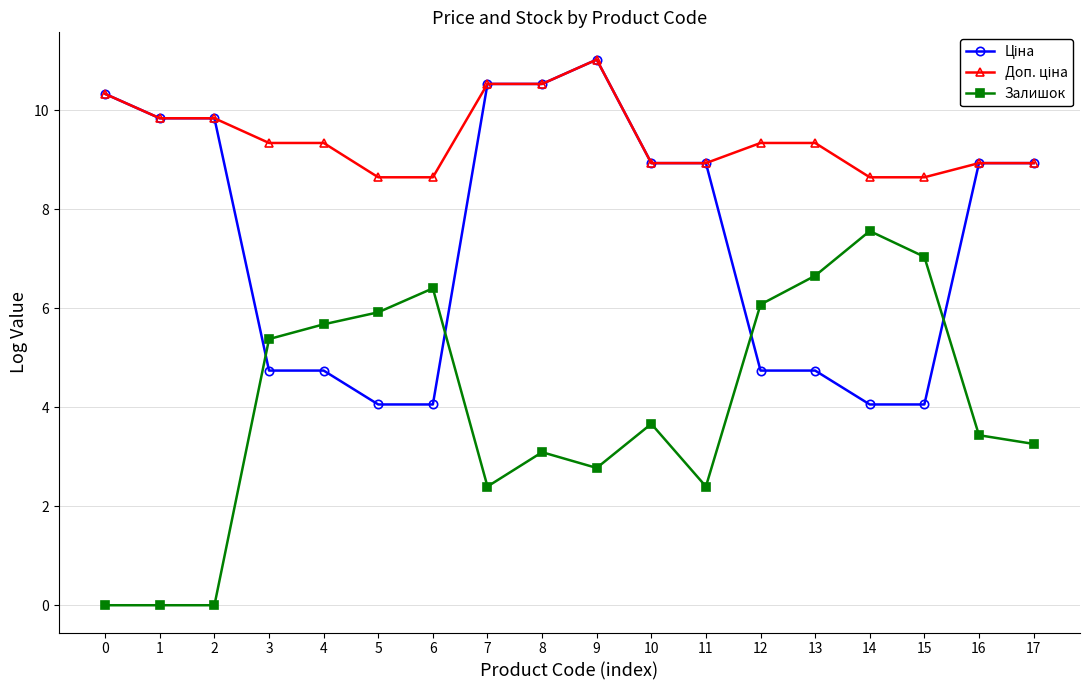

What is the greatest value displayed?

11.0